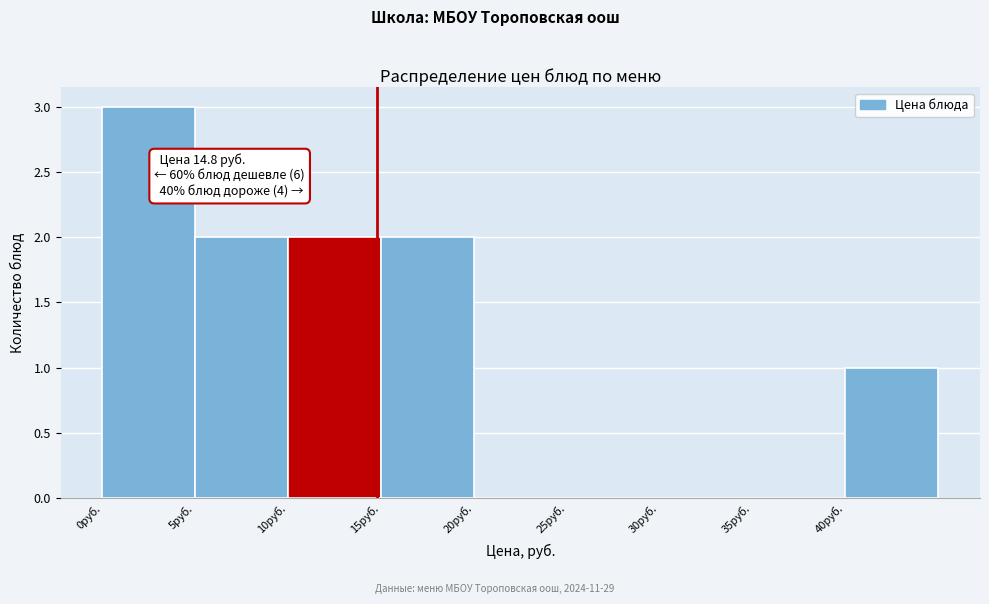

Over which range of the x-axis is the bar tallest?

0 to 5